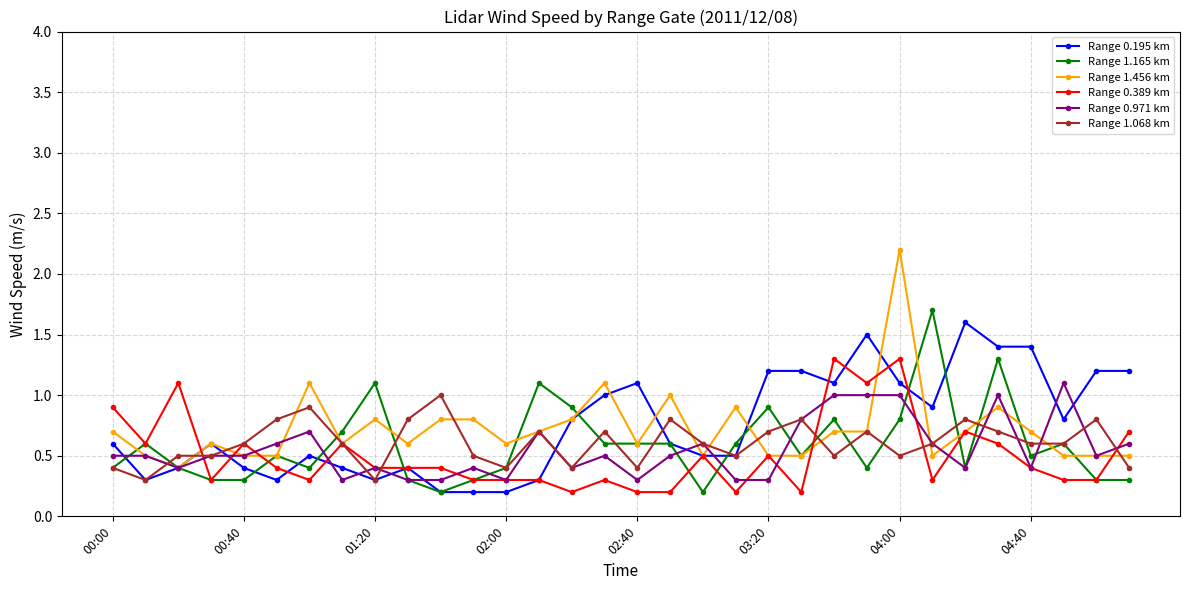

Count the number of categories in the chart.

32